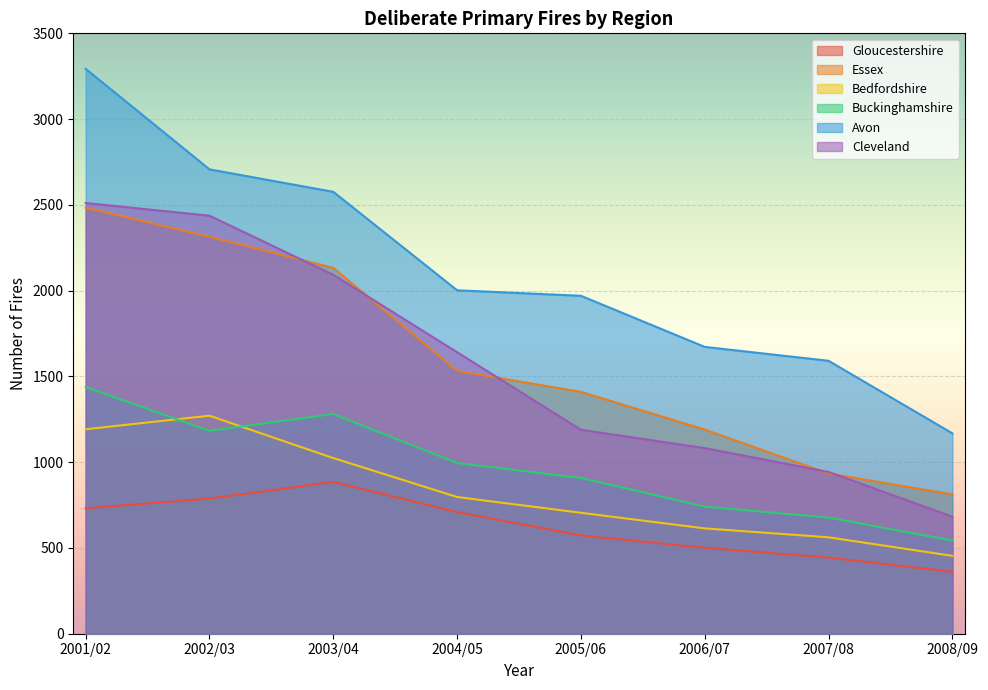

List the labels in order of Gloucestershire value, smallest first.

2008/09, 2007/08, 2006/07, 2005/06, 2004/05, 2001/02, 2002/03, 2003/04